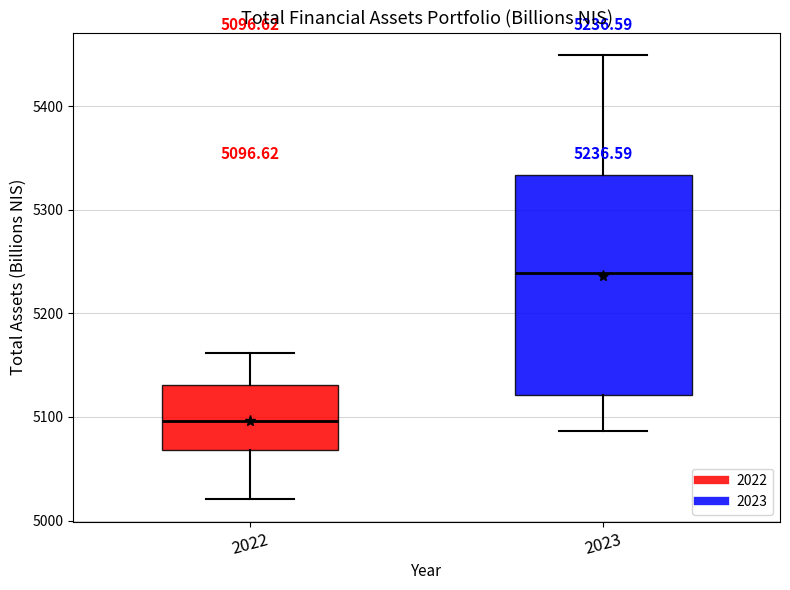

Which box's median line is the highest?

2023